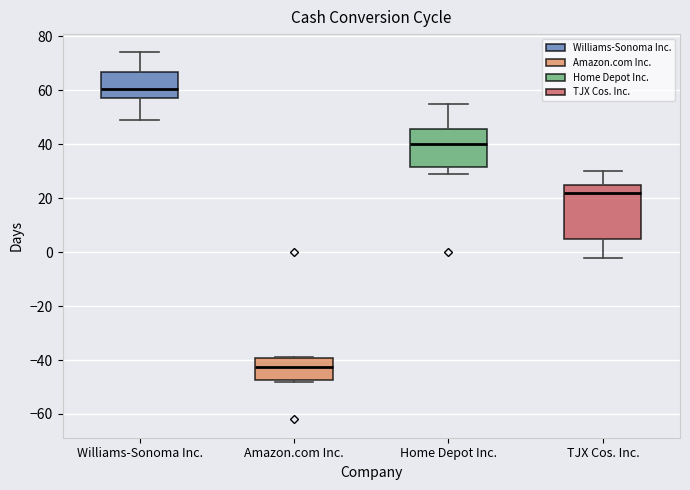

Which box's median line is the highest?

Williams-Sonoma Inc.